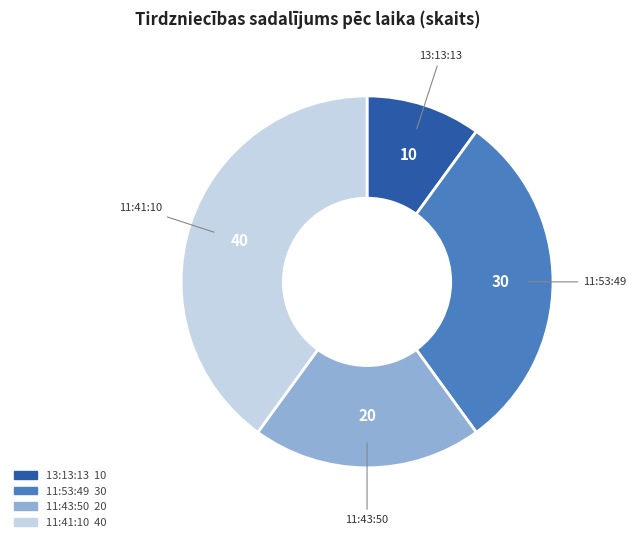

Is the sum of 11:53:49 and 11:41:10 greater than half?

Yes